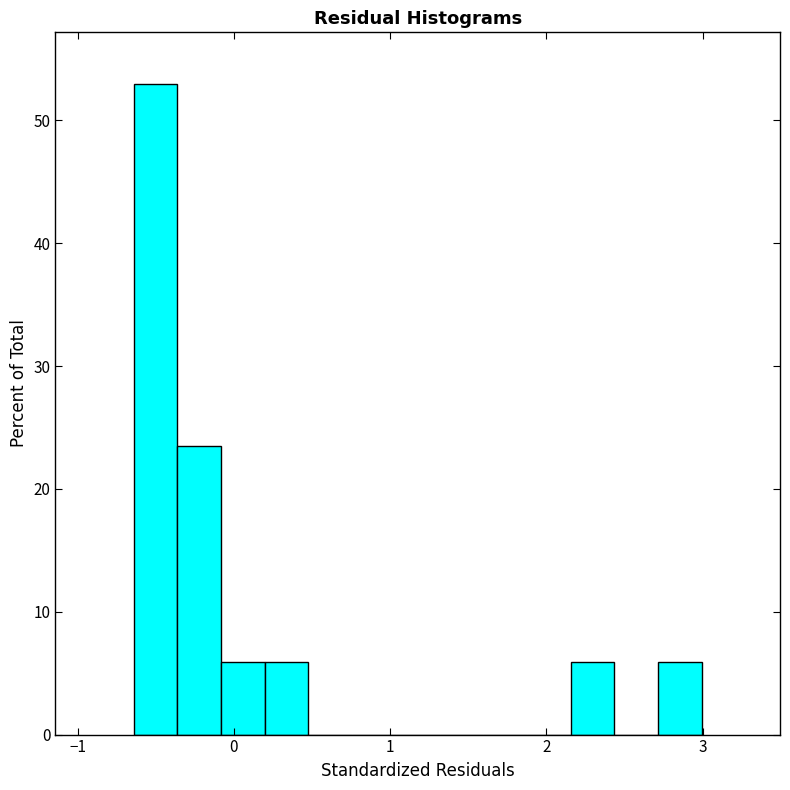

Read against the x-axis, roughly where is the centre of the tallest bar?

-0.5